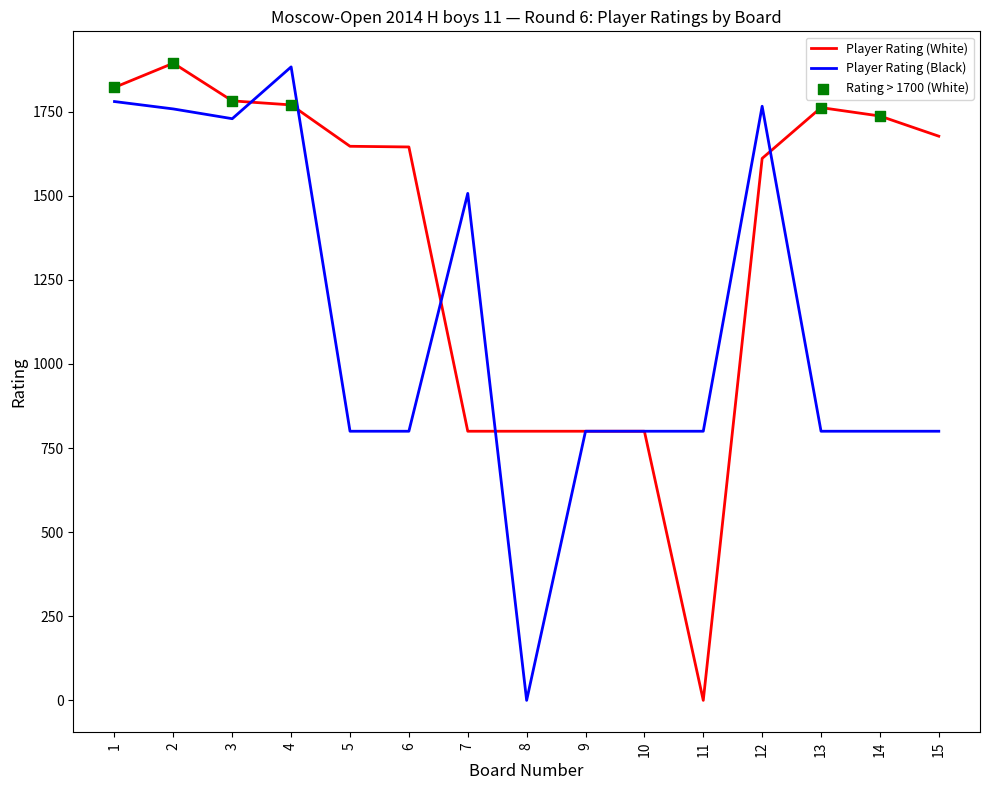

At how many categories does at least one series exceed 223?

15